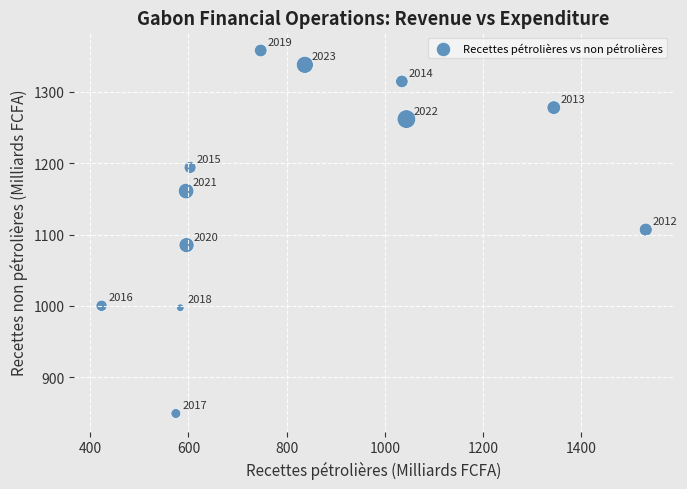

What is the range of Y values (max minus min)?

508.6